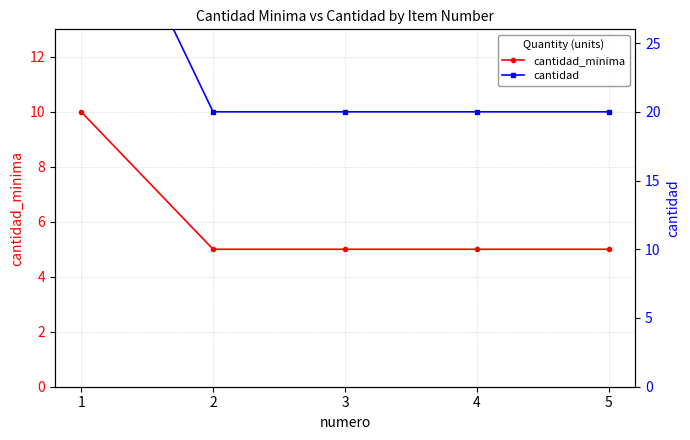

Which series changed the most between 3 and 5?

cantidad_minima